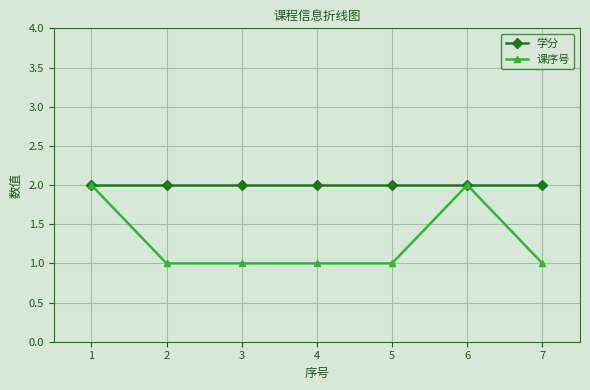

True or false: 学分 has a value of 1 at 1.

False